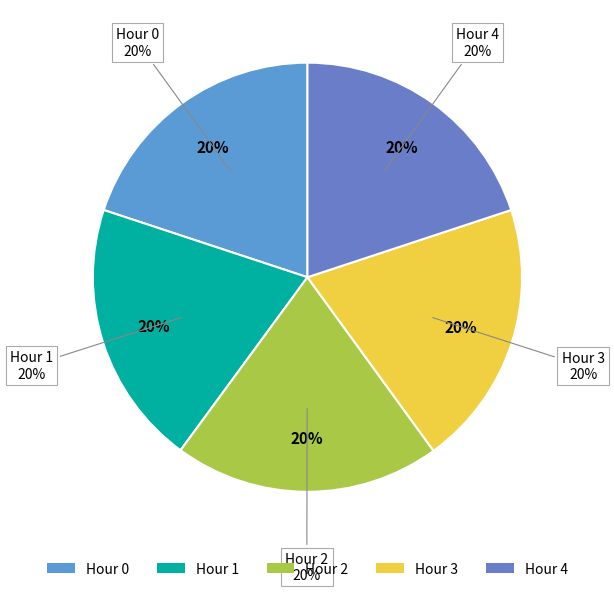

What is the largest slice in the pie chart?

Hour 2